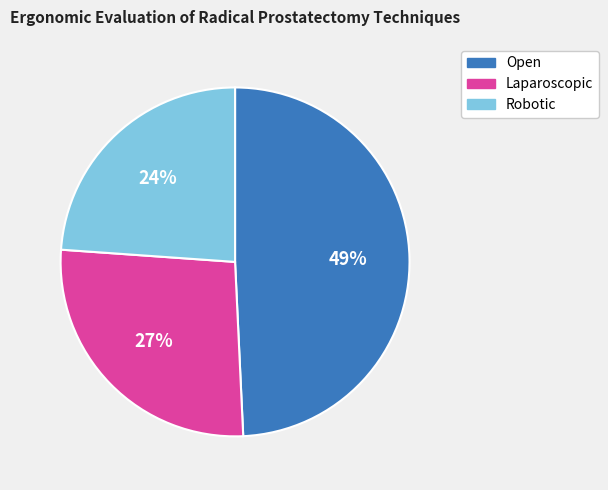

Which has a higher value, Robotic or Open?

Open